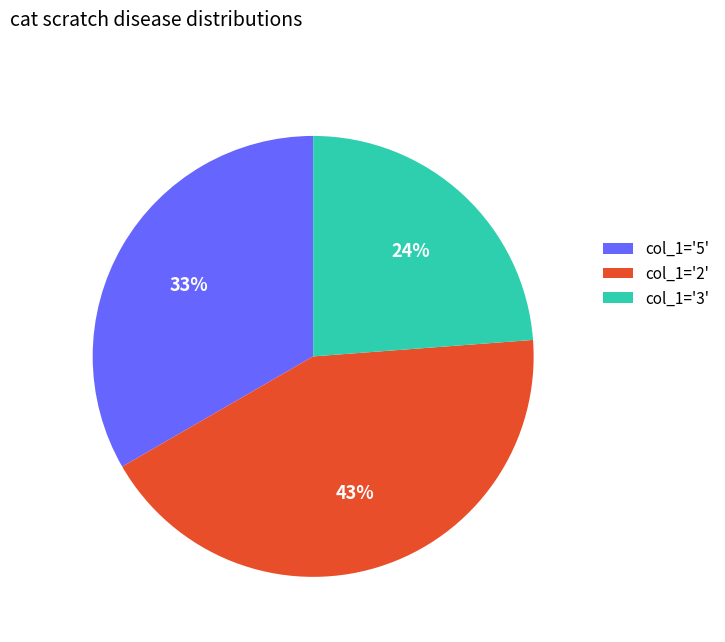

Is there any slice that represents more than half of the pie?

No